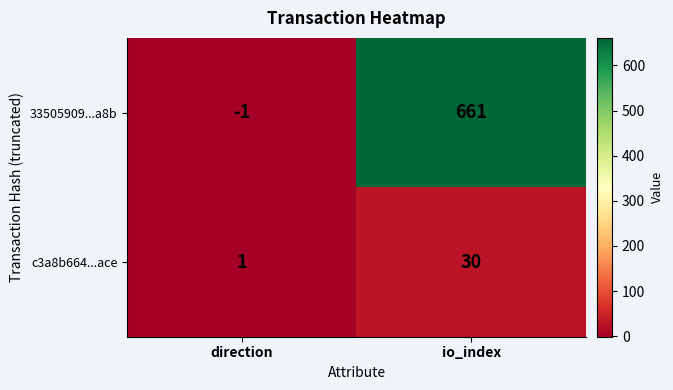

The value of c3a8b664...ace at io_index is 30. True or false?

True